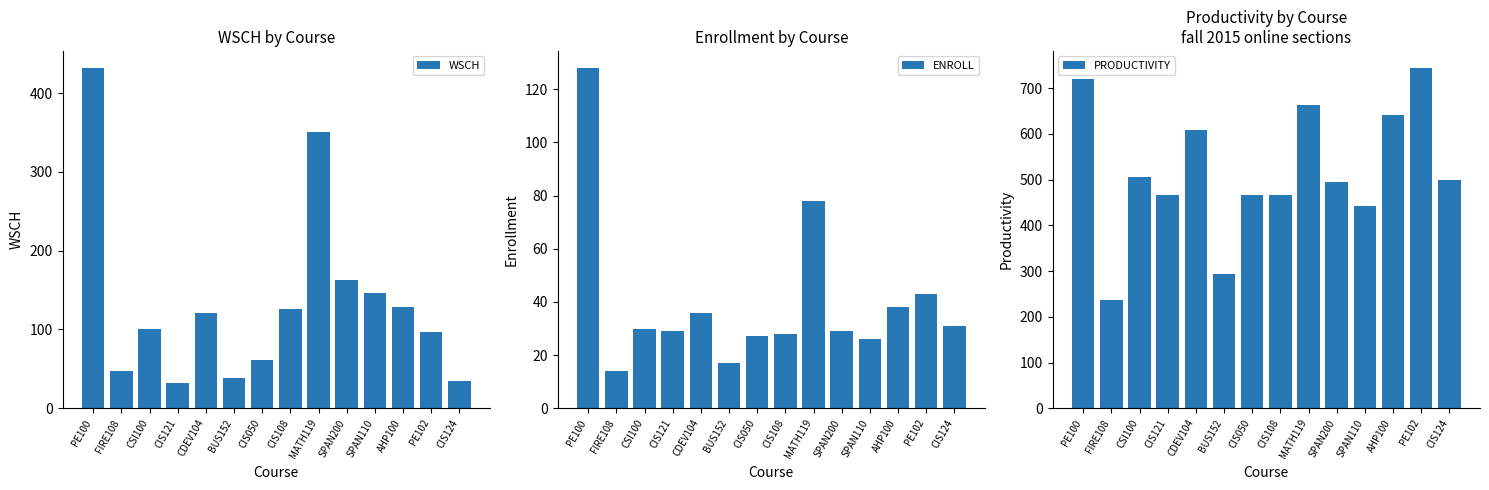

What is the label of the 9th bar from the right?

BUS152